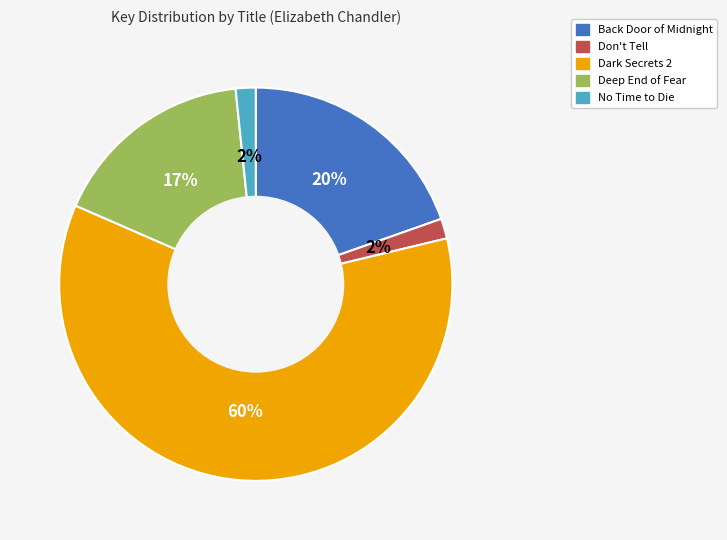

Is Don't Tell the majority of the pie?

No